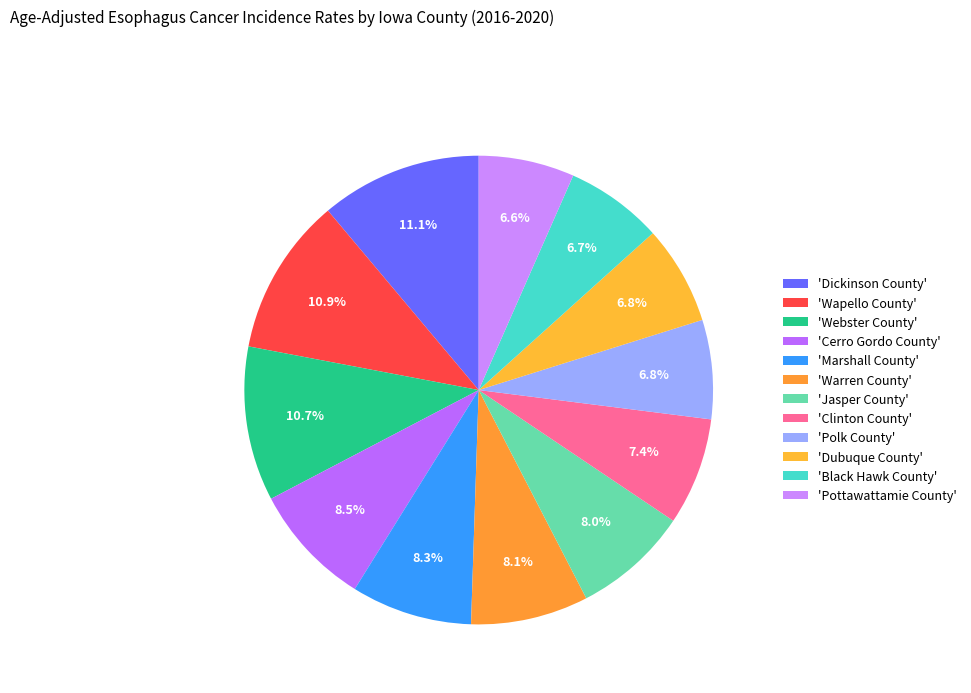

How many segments does this pie chart have?

12